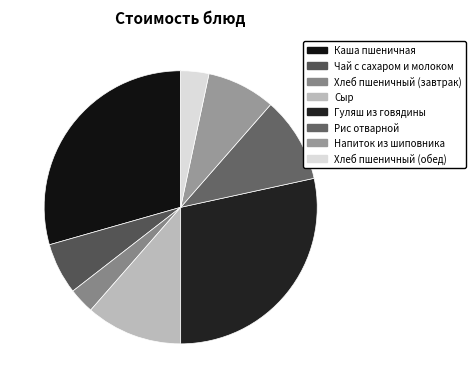

Is there any slice that represents more than half of the pie?

No